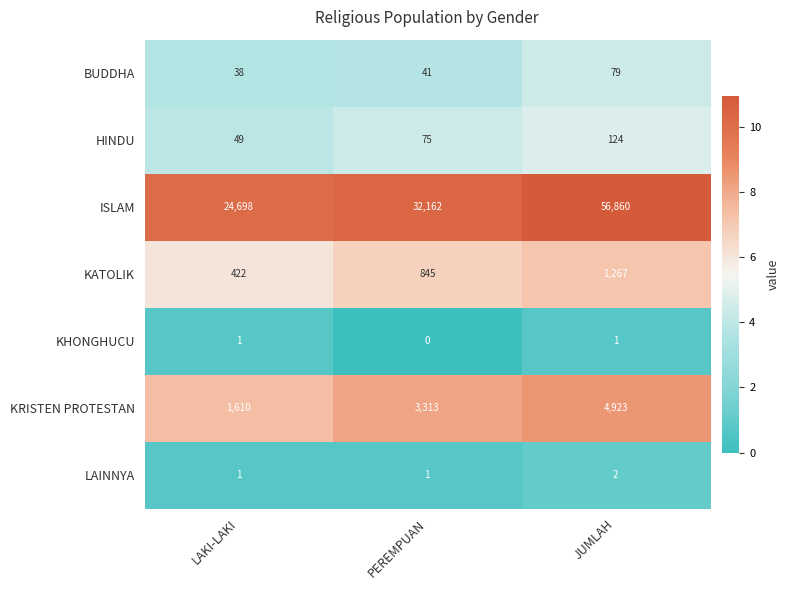

Where is KRISTEN PROTESTAN nearest to the value 3266?

PEREMPUAN